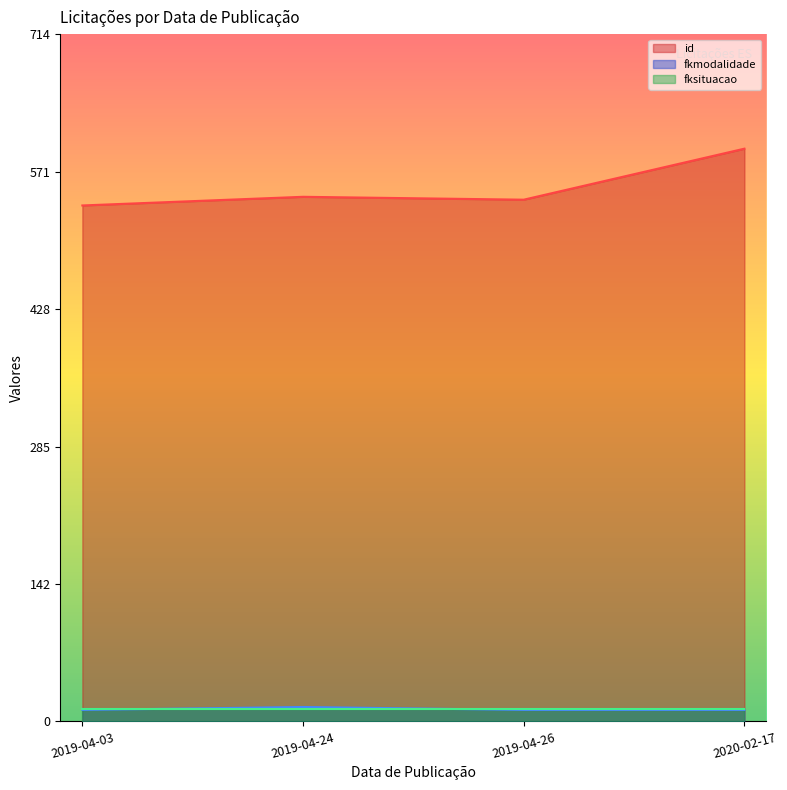

What position from the left is 2019-04-26?

3